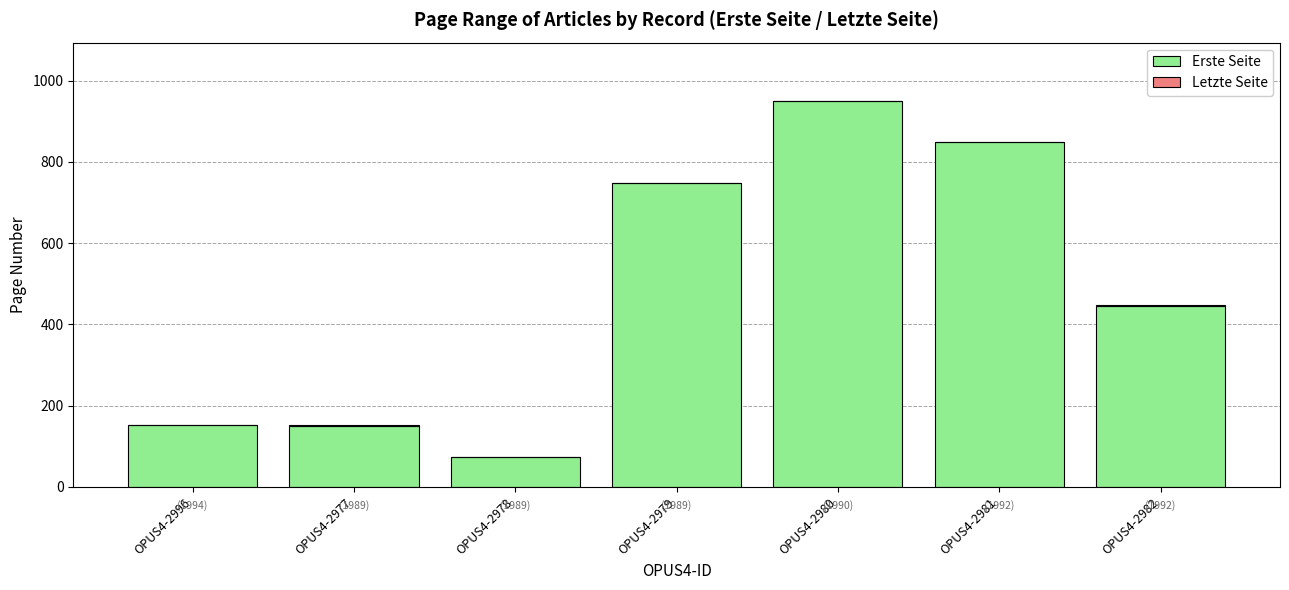

At which category is the sum across all series the highest?

OPUS4-2980